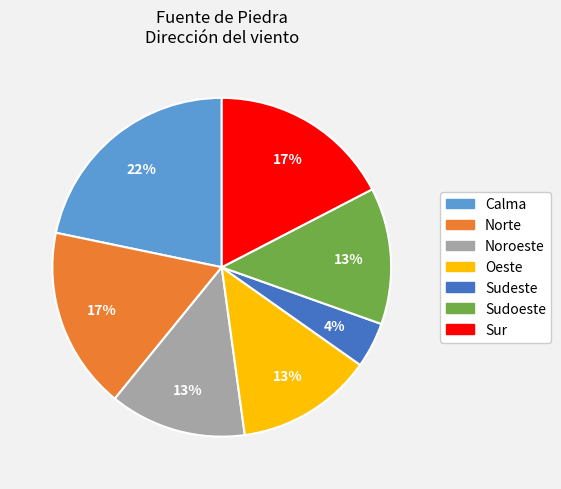

Is there any slice that represents more than half of the pie?

No